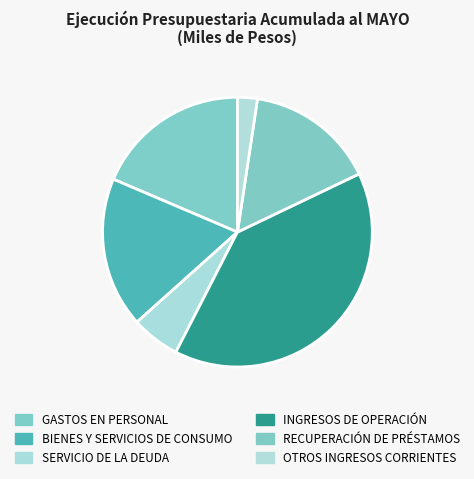

Combined, do BIENES Y SERVICIOS DE CONSUMO and RECUPERACIÓN DE PRÉSTAMOS account for over 50%?

No